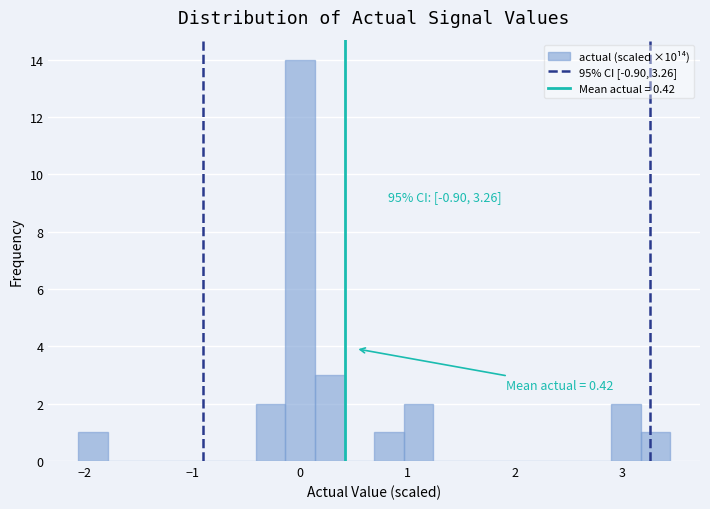

Read against the x-axis, roughly where is the centre of the tallest bar?

0.0